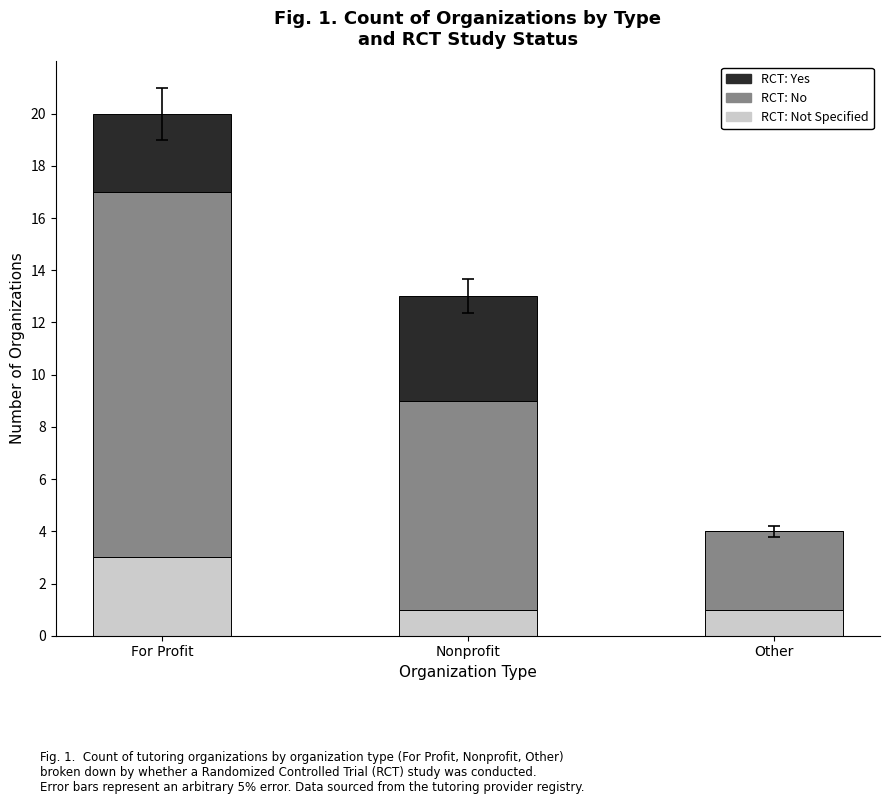

At which category is the sum across all series the highest?

For Profit